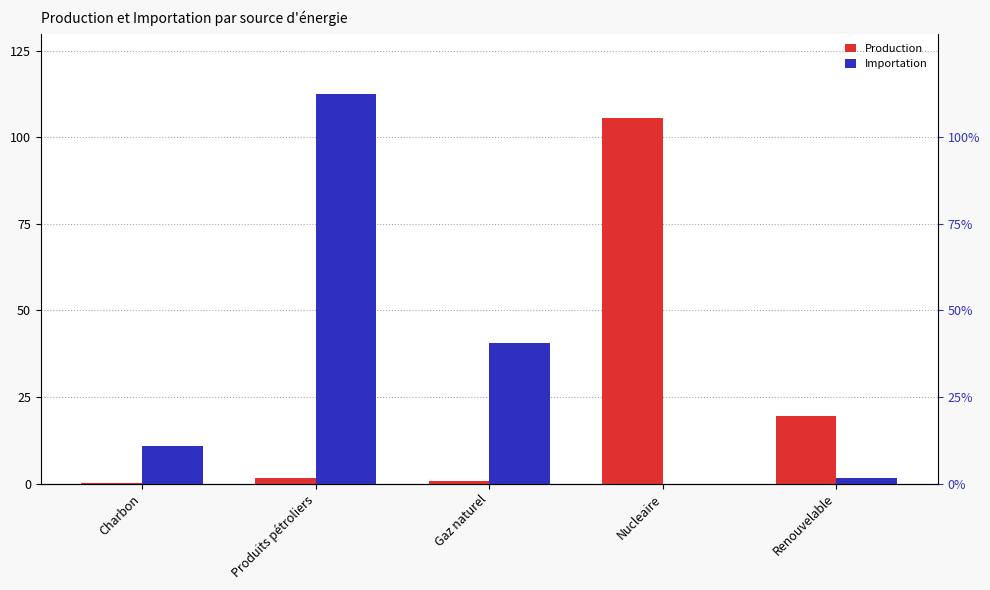

List the labels in order of Production value, smallest first.

Charbon, Gaz naturel, Produits pétroliers, Renouvelable, Nucleaire